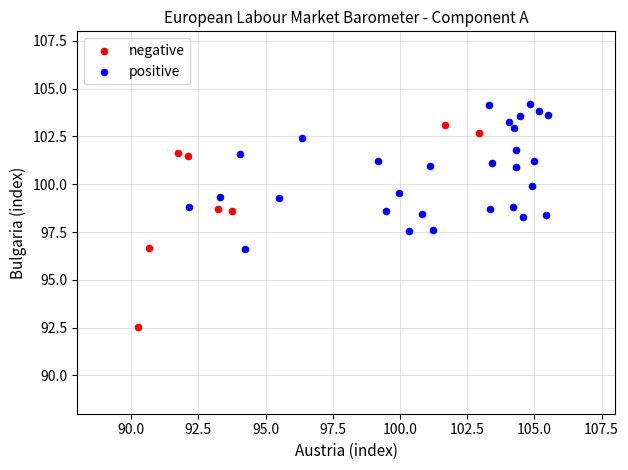

Which series has the largest Y range (max minus min)?

negative